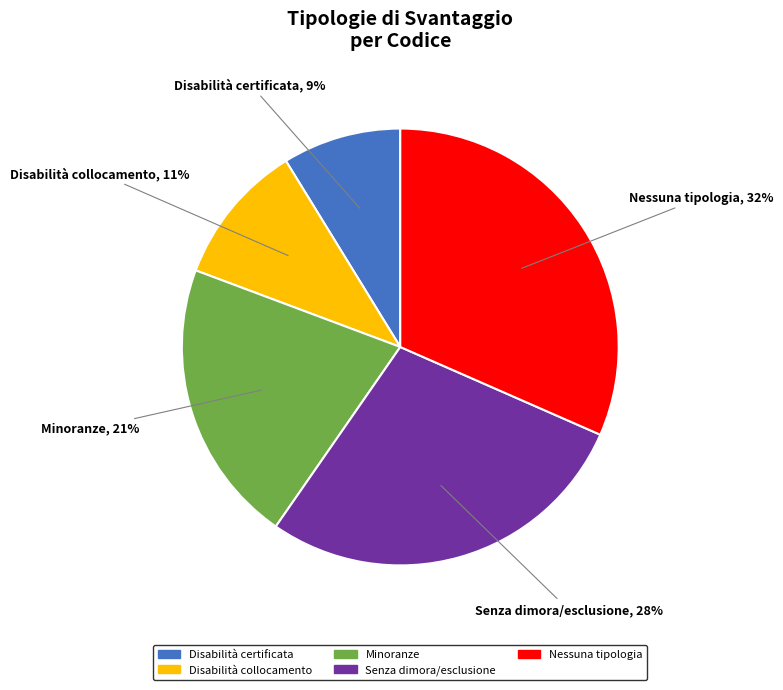

To the nearest percent, what is the average slice percentage?

20%